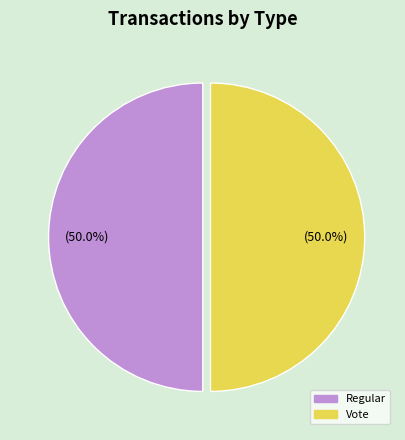

What percentage do Vote and Regular together represent?

100.0%